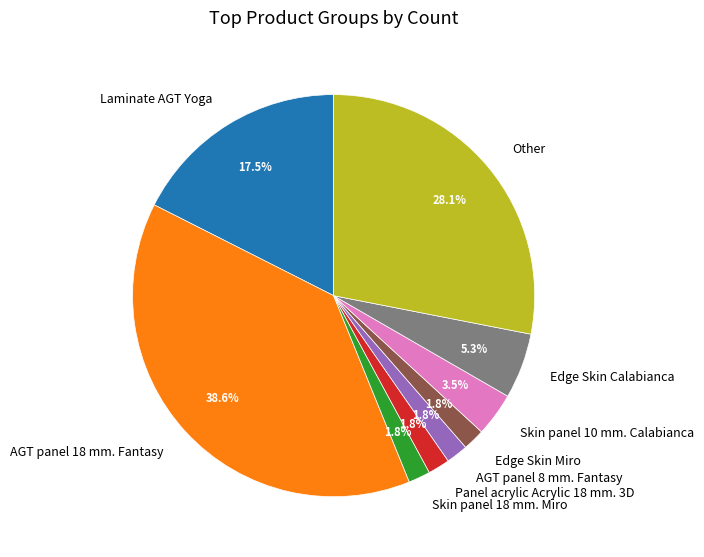

What percentage do Skin panel 10 mm. Calabianca and Edge Skin Miro together represent?

5.3%